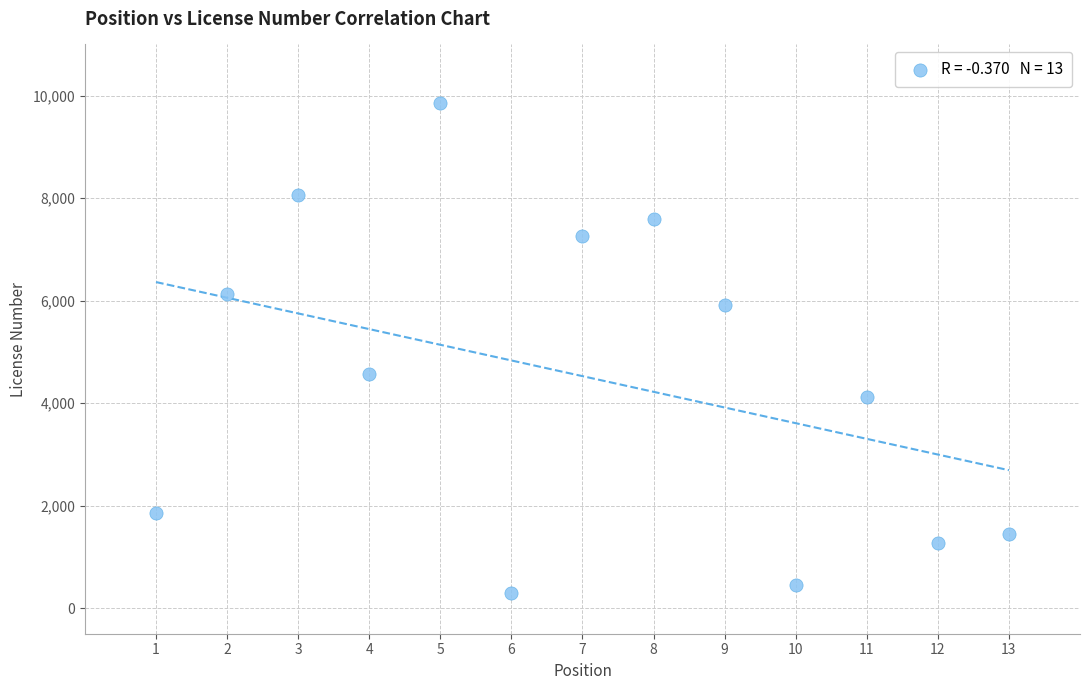

What is the range of X values (max minus min)?

12